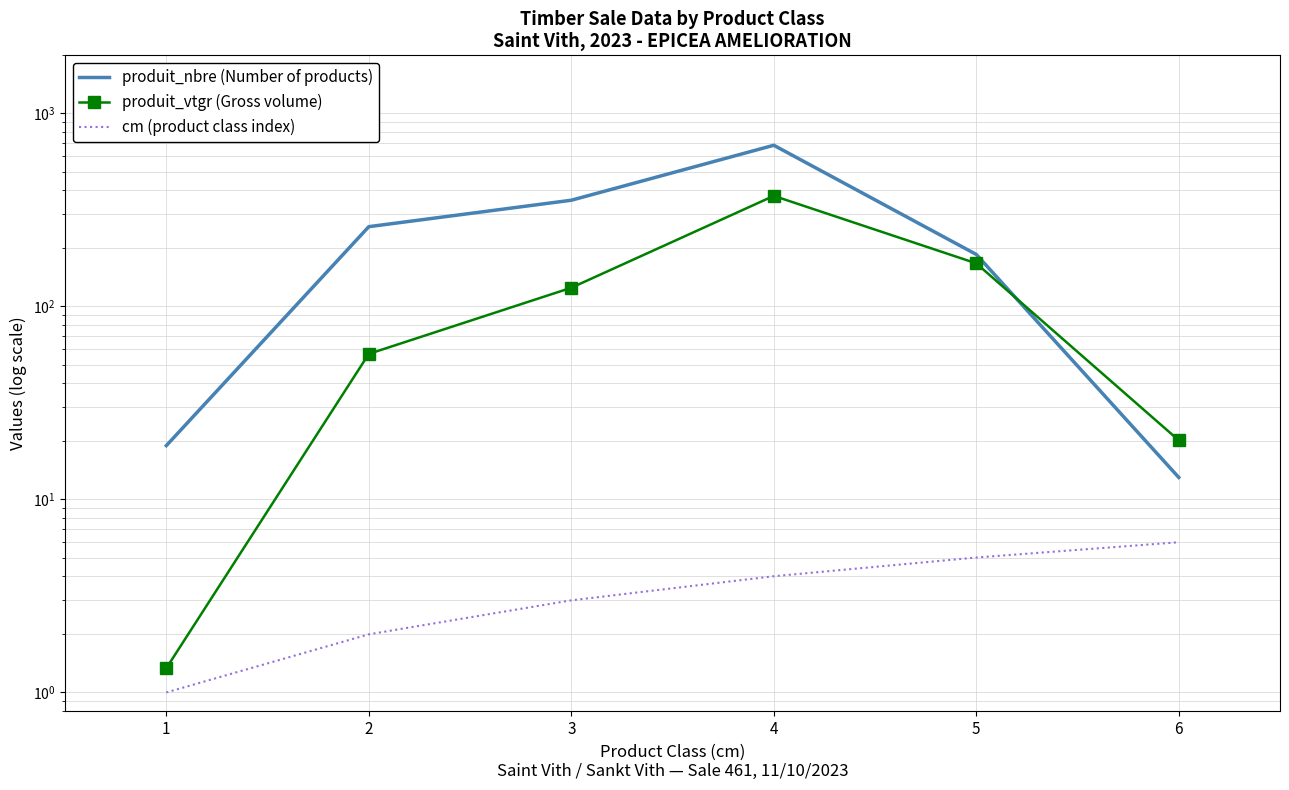

Reading left to right, what are all the values shown in this chart?

produit_nbre (Number of products): 1=19.0	2=259.0	3=355.0	4=684.0	5=186.0	6=13.0
produit_vtgr (Gross volume): 1=1.3	2=56.8	3=125.0	4=374.0	5=167.2	6=20.2
cm (product class index): 1=1.0	2=2.0	3=3.0	4=4.0	5=5.0	6=6.0